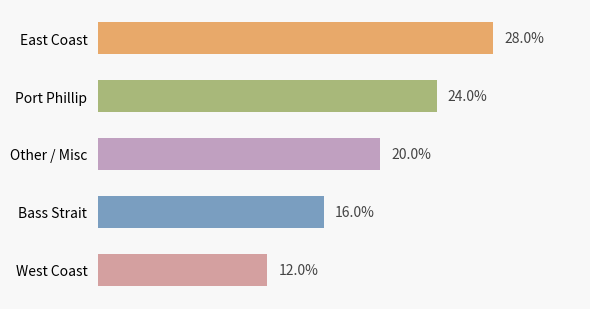

Rank the categories by value from lowest to highest.

West Coast, Bass Strait, Other / Misc, Port Phillip, East Coast